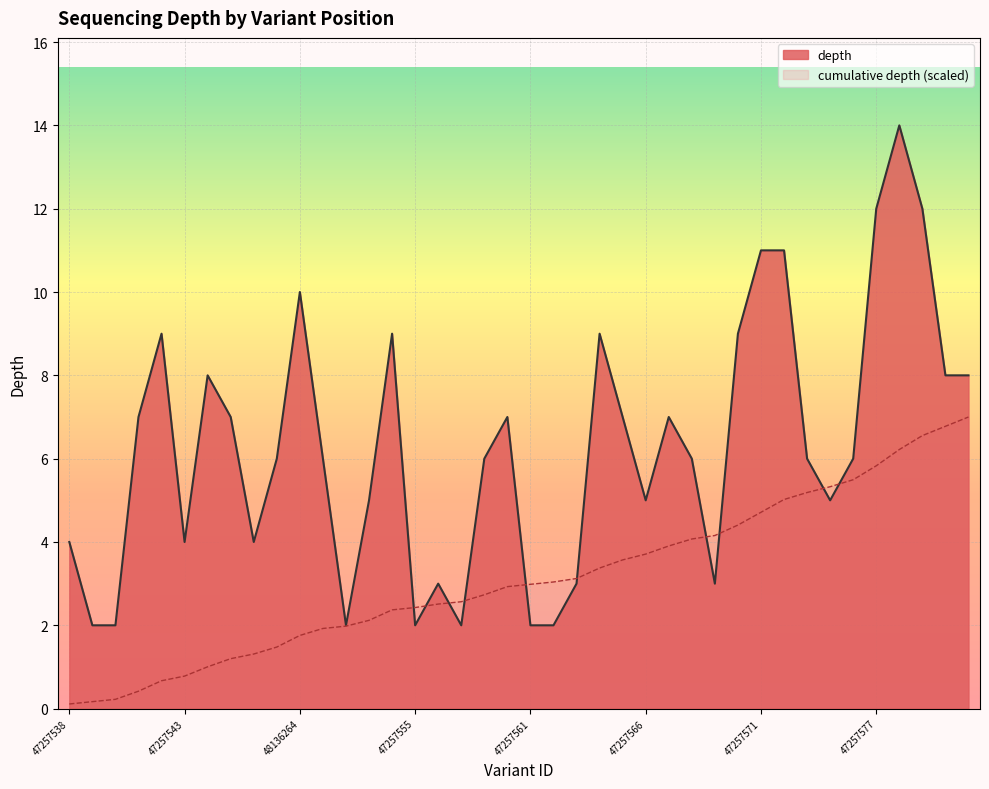

Read the value at 47257539.

2